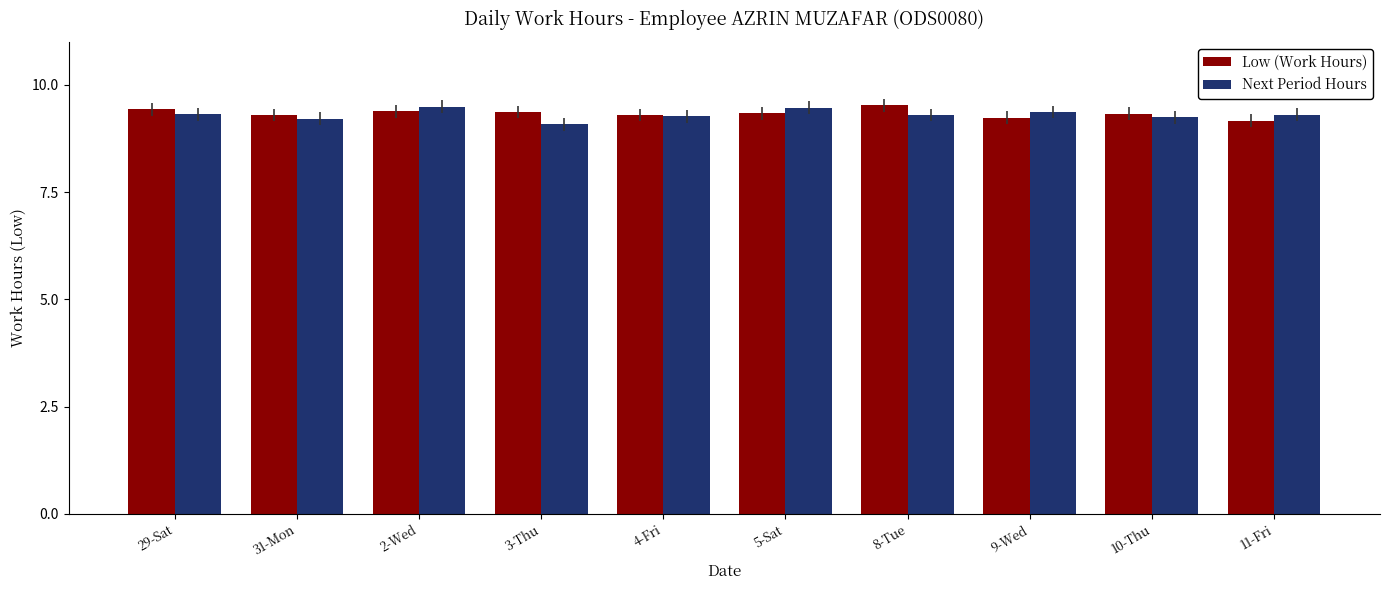

At how many categories does at least one series exceed 9?

10